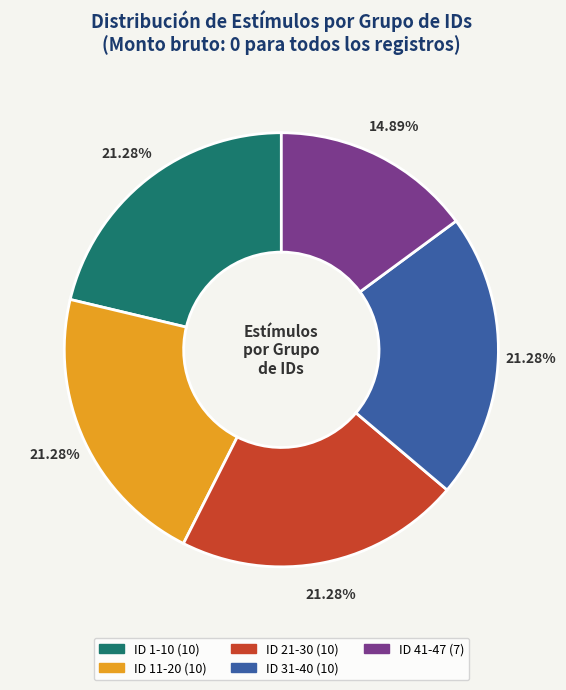

Is there a majority slice in this chart?

No